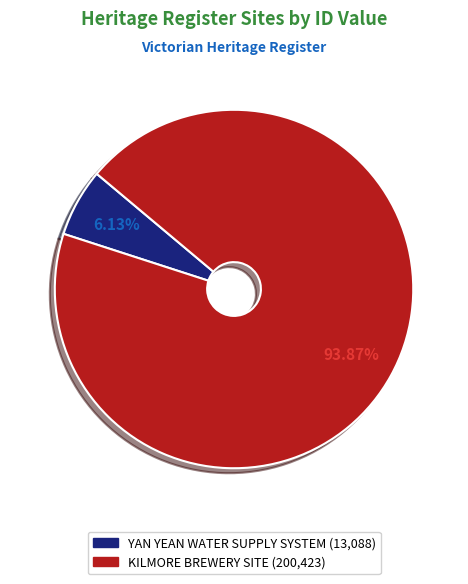

Which has a higher value, YAN YEAN WATER SUPPLY SYSTEM or KILMORE BREWERY SITE?

KILMORE BREWERY SITE